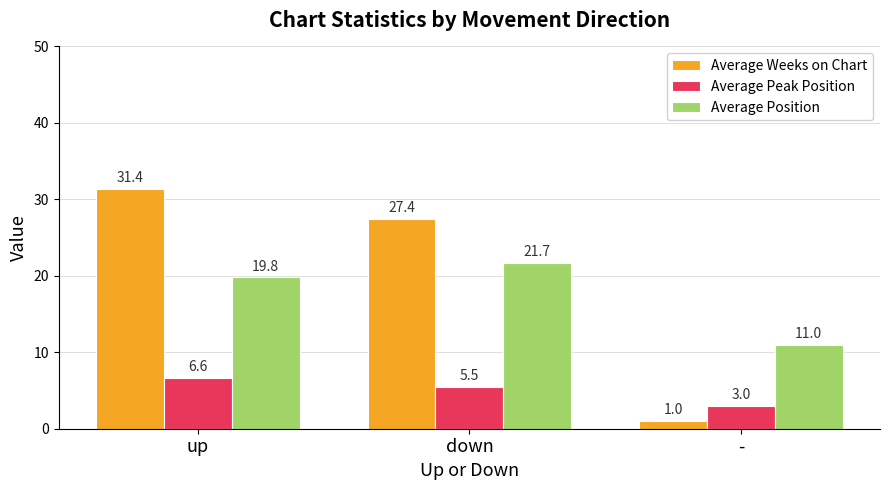

What is the label of the 2nd bar from the left?

down